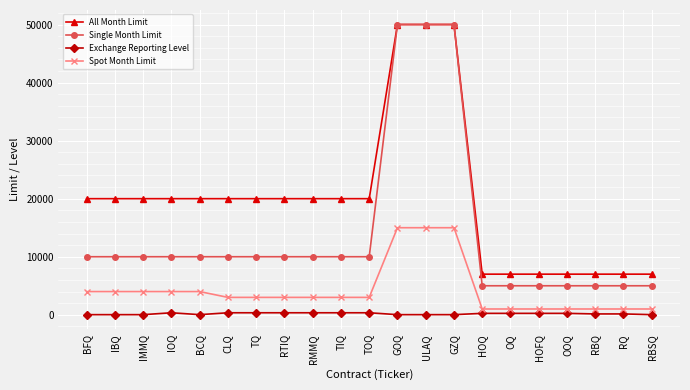

At how many categories does at least one series exceed 34799?

3